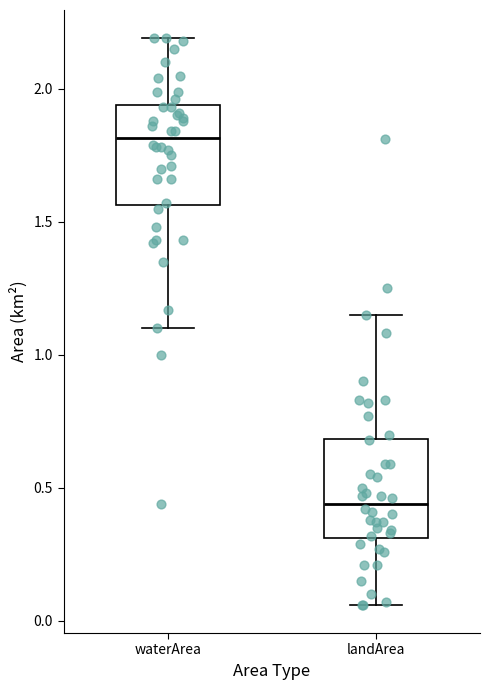

Reading left to right, transcribe this box plot: for each box, give where its median line is, the range the box spans, and where its two whiskers end, as read against the y-axis. The values are not printed on the chart, so give them approximately, as read against the axis.

waterArea: median 1.80, box 1.55 to 1.95, whiskers 1.10 to 2.20
landArea: median 0.45, box 0.30 to 0.70, whiskers 0.05 to 1.15